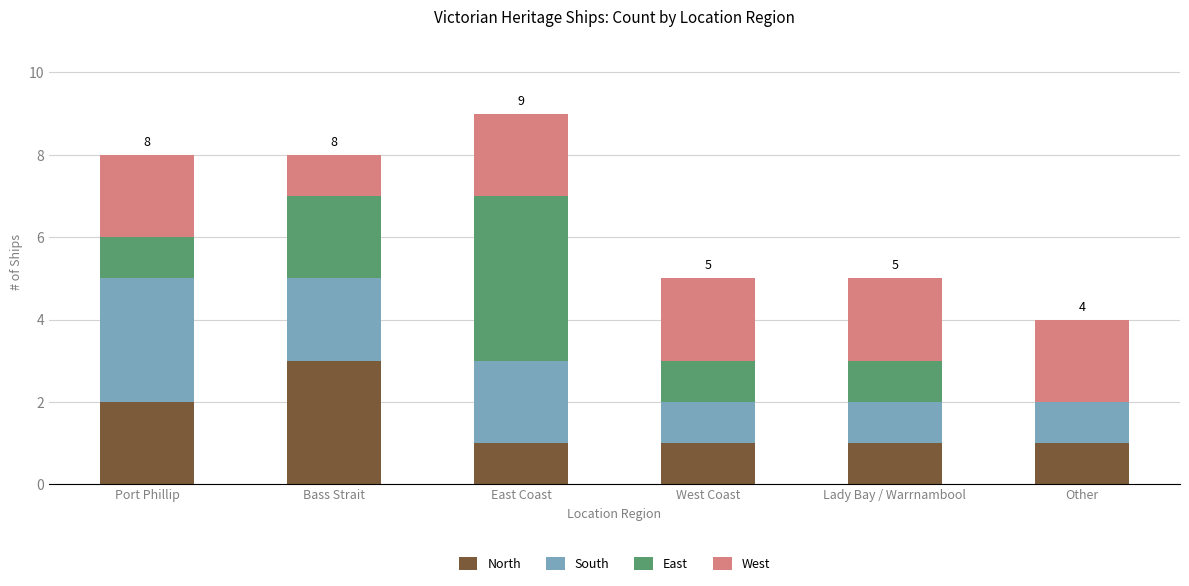

What is the total value across all series at Other?

4